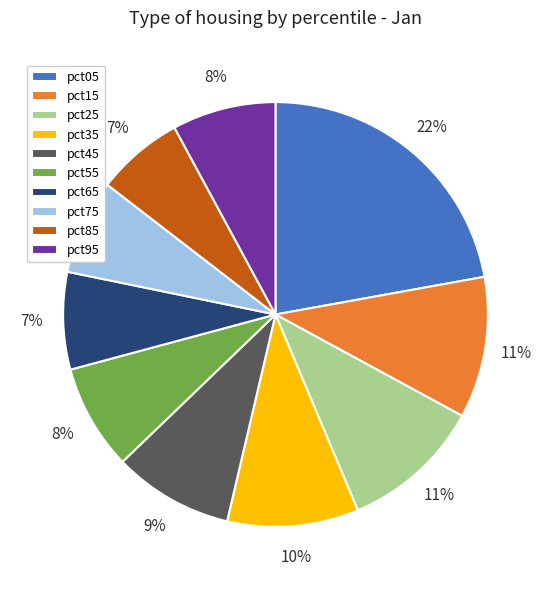

The pct15 slice represents 17% of the pie. True or false?

False